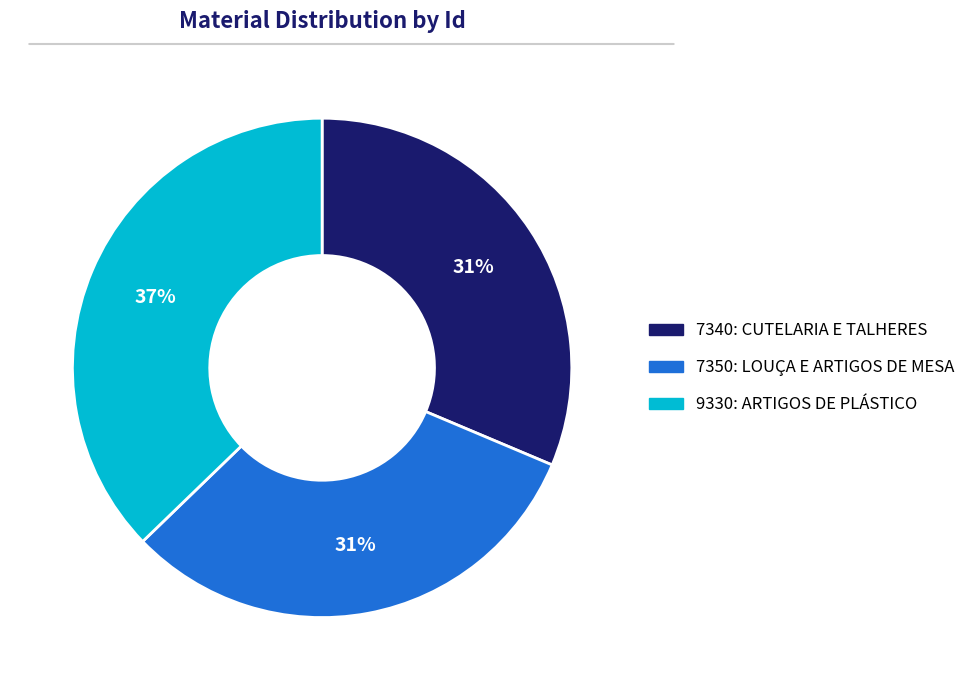

What percentage is the 9330: ARTIGOS DE PLÁSTICO slice, to the nearest percent?

37%